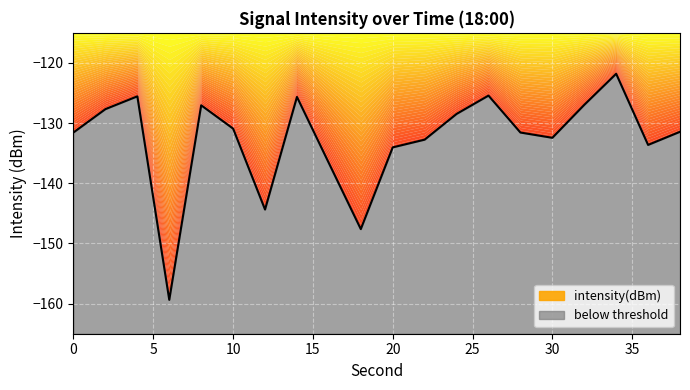

How many interior local peaks (higher than both neighbors) does the data have?

5